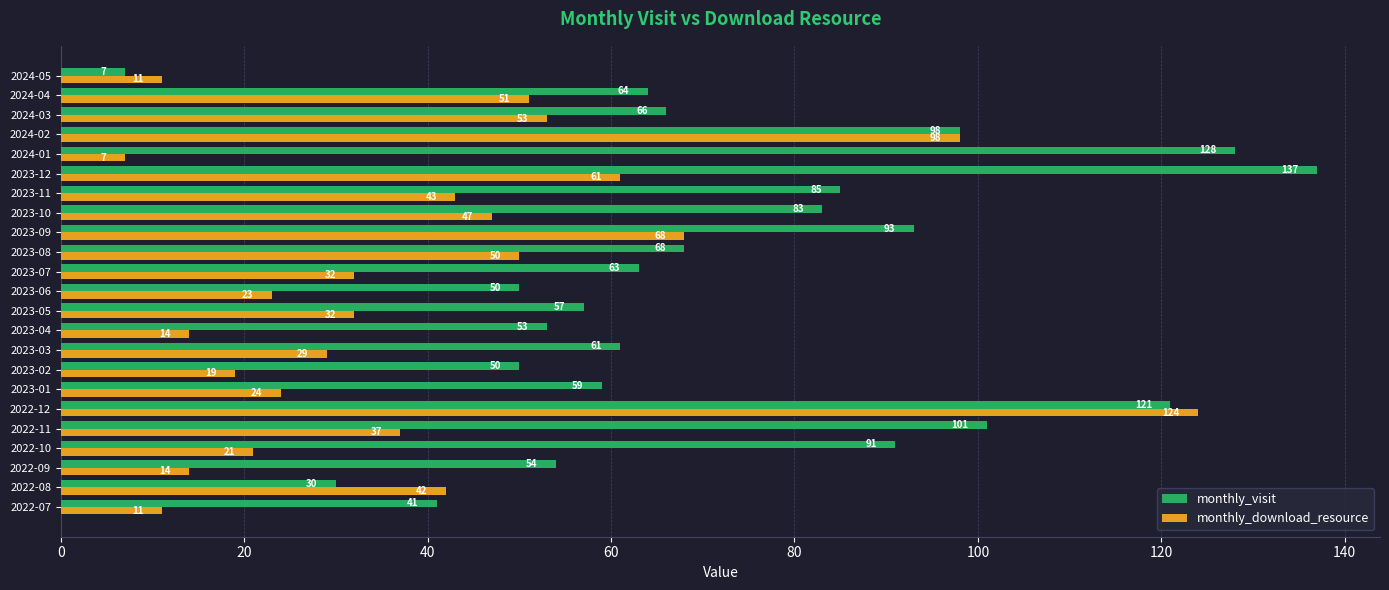

Is the value of monthly_download_resource at 2023-11 greater than the value of monthly_visit at 2023-06?

No